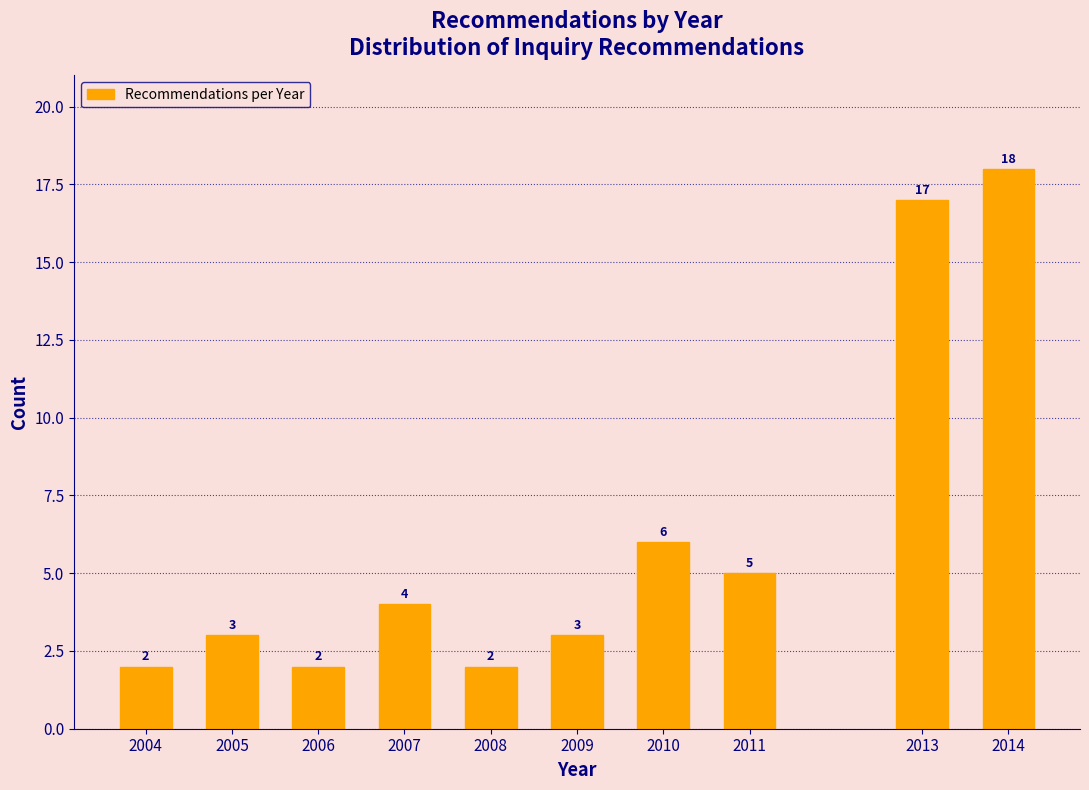

Reading left to right, extract all data points from this chart.

2	3	2	4	2	3	6	5	17	18